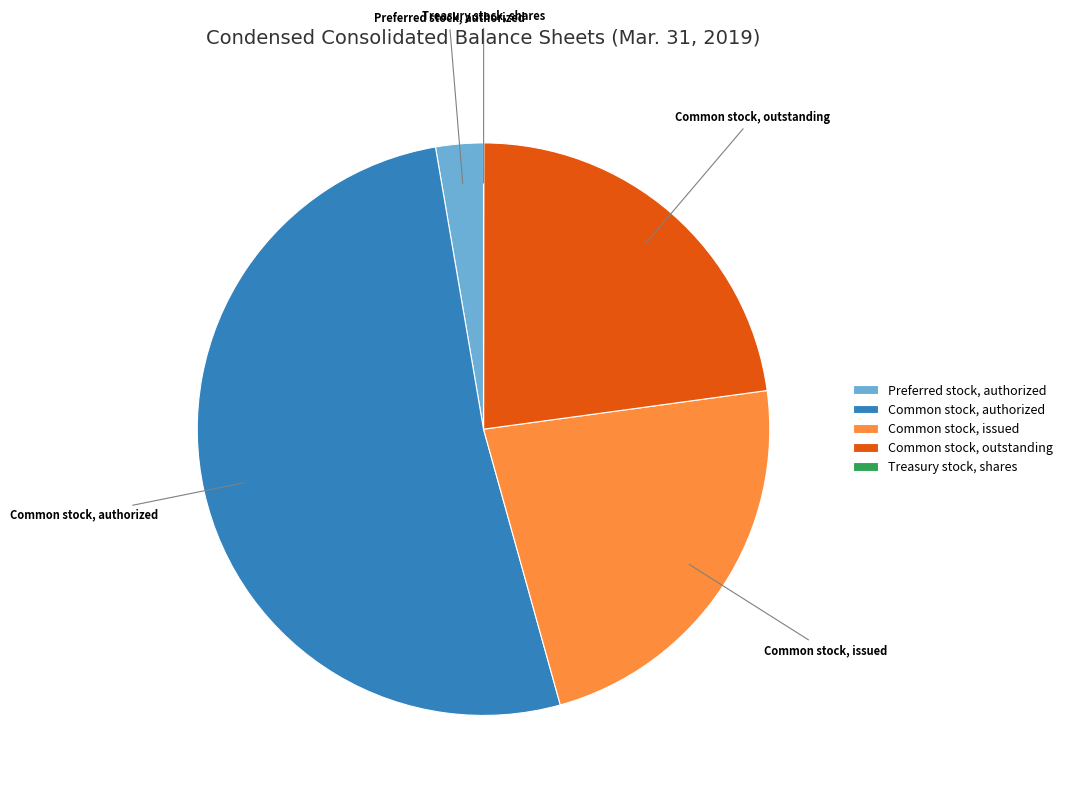

Which category accounts for the majority?

Common stock, authorized